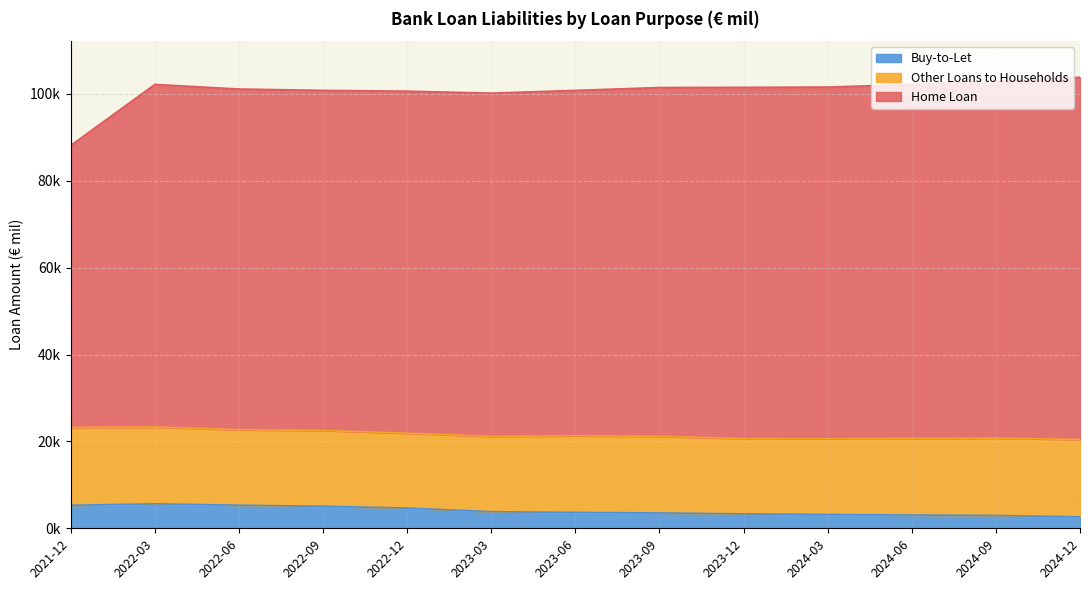

What is the label of the 7th point from the left?

2023-06